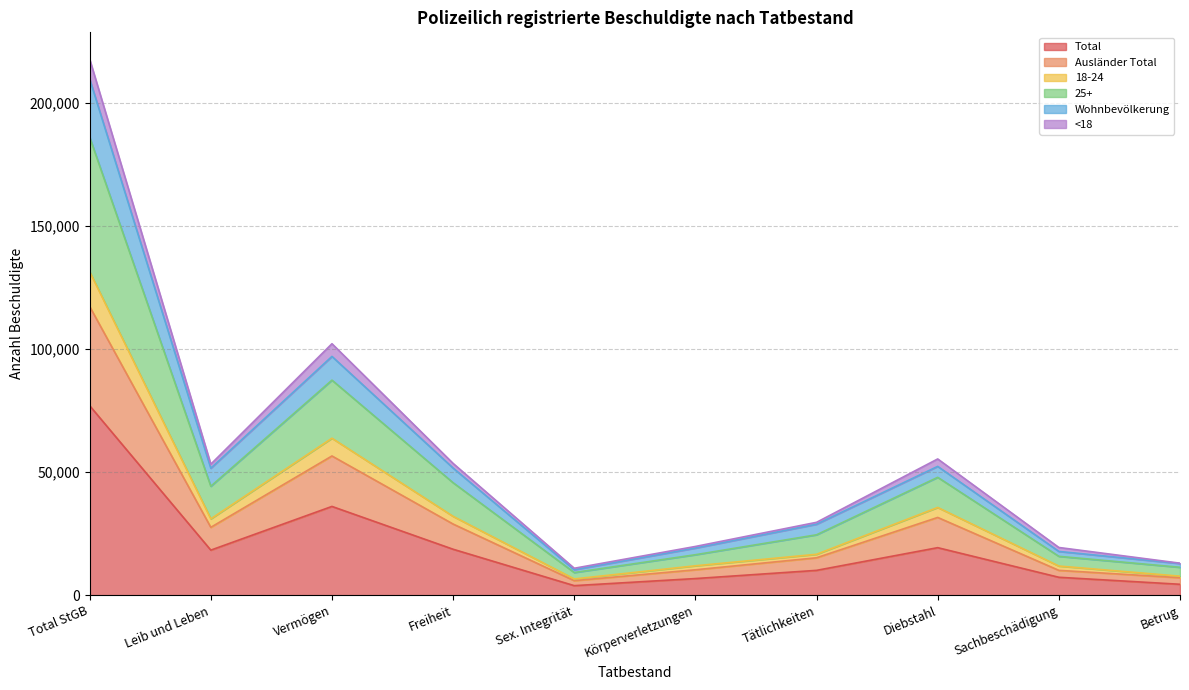

True or false: Total has a value of 77062 at Total StGB.

True